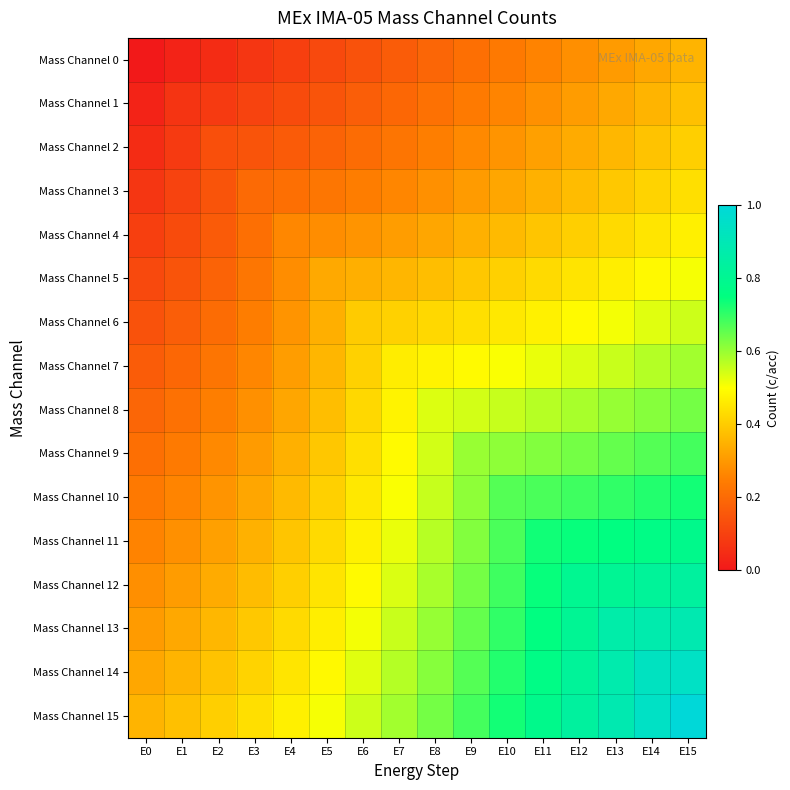

At how many categories does at least one series exceed 0?

16